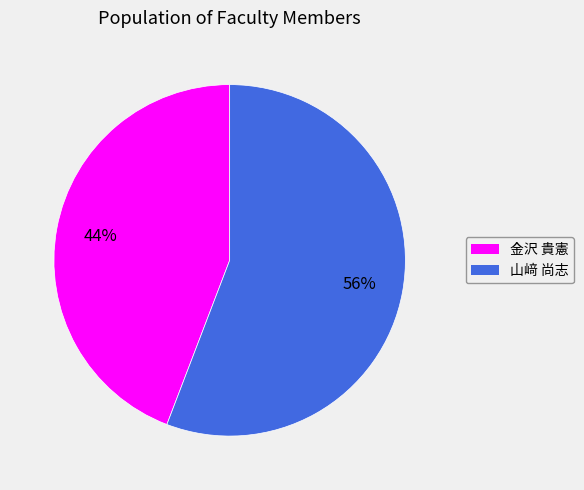

Is it true that 金沢 貴憲 is 44% of the pie?

True